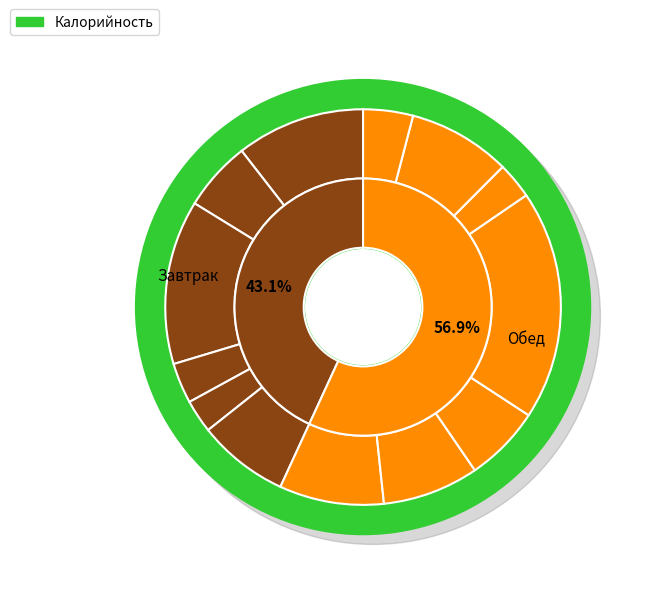

Does Сыр твердых сортов (обед) account for over 50% of the chart?

No